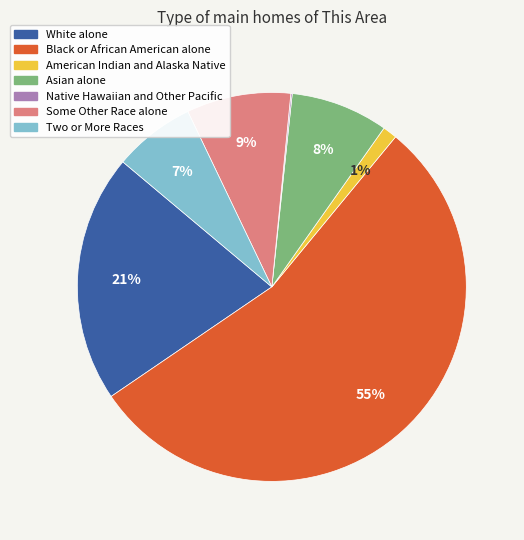

Combined, do Black or African American alone and Two or More Races account for over 50%?

Yes